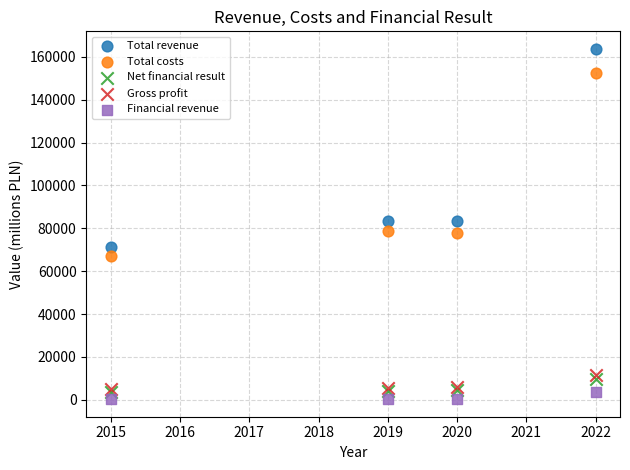

Which series has the widest spread of Y values?

Total revenue